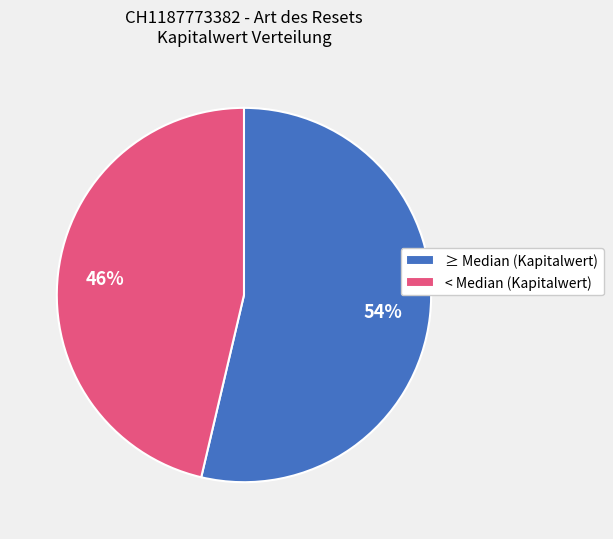

To the nearest percent, what is the combined percentage of < Median (Kapitalwert) and ≥ Median (Kapitalwert)?

100%